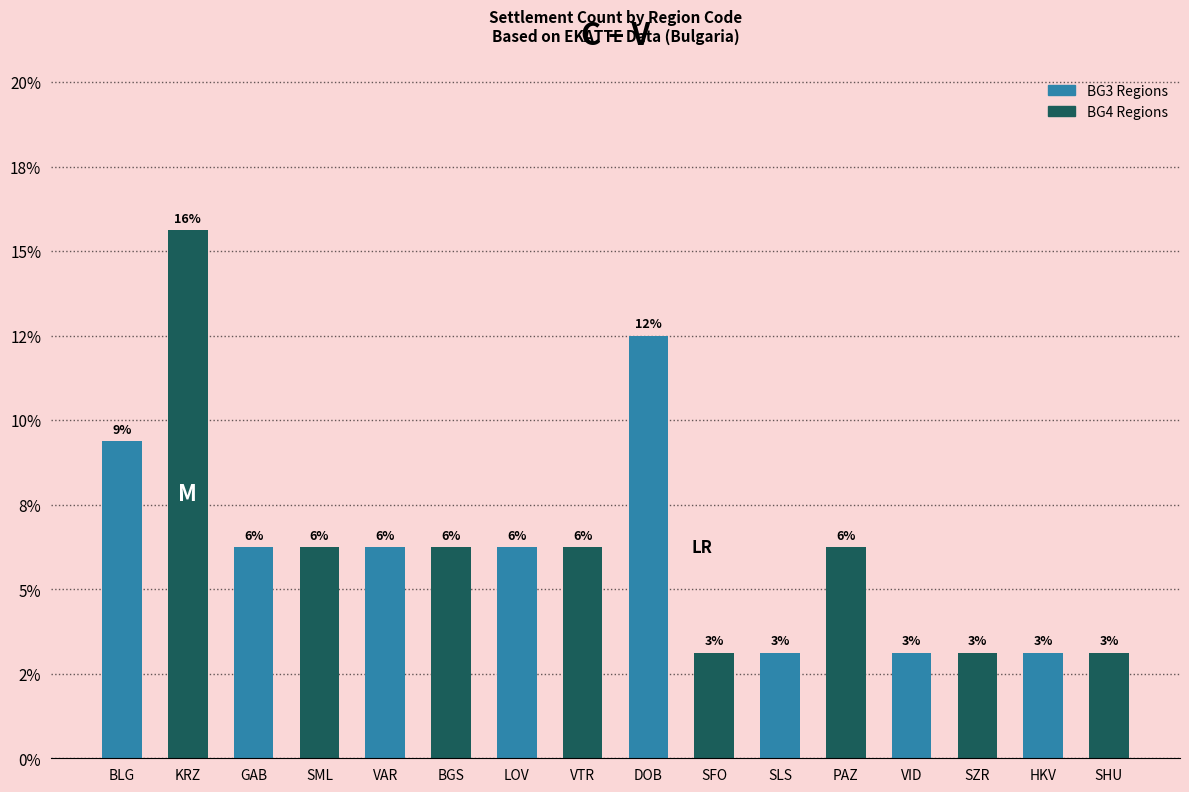

Which label corresponds to the largest value in the chart?

KRZ